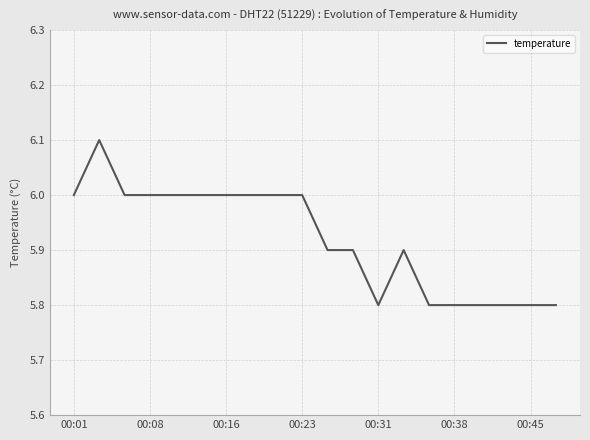

What is the difference between the maximum and minimum values?

0.3